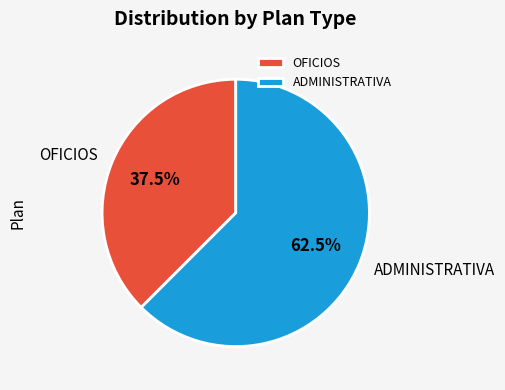

What percentage do OFICIOS and ADMINISTRATIVA together represent?

100.0%